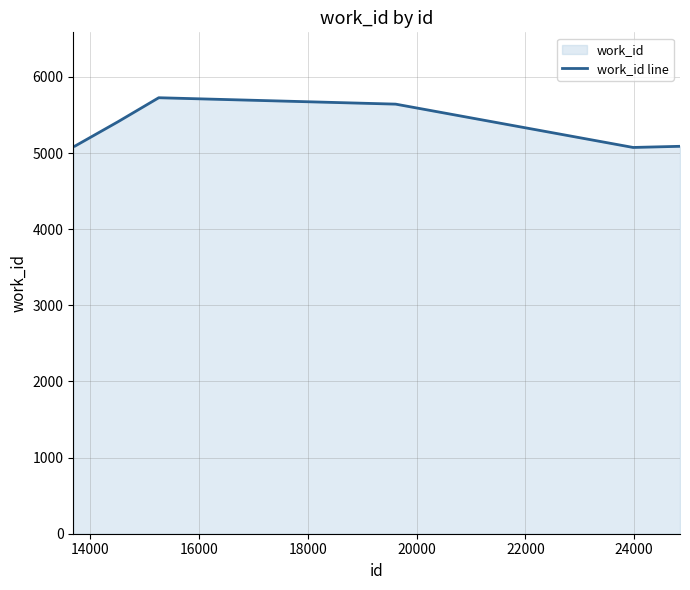

How many interior local peaks (higher than both neighbors) does the data have?

1